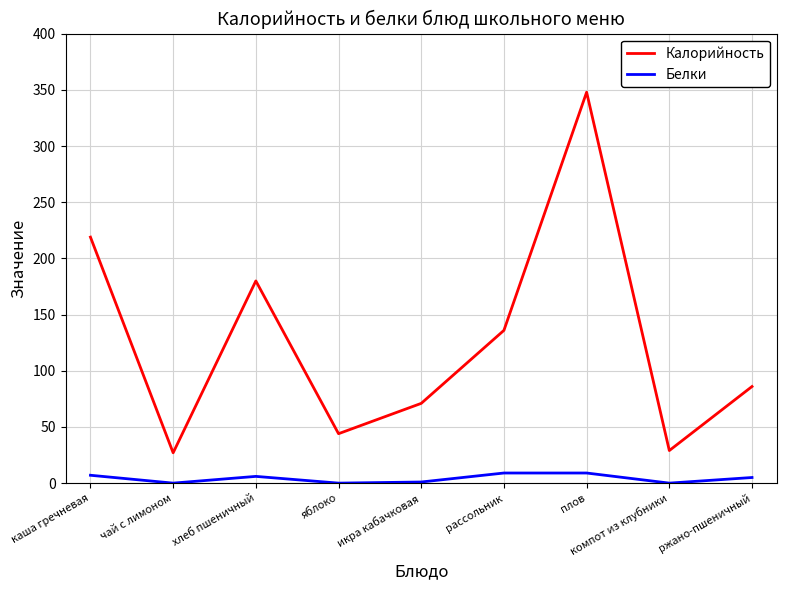

Which series has the largest total across all categories?

Калорийность